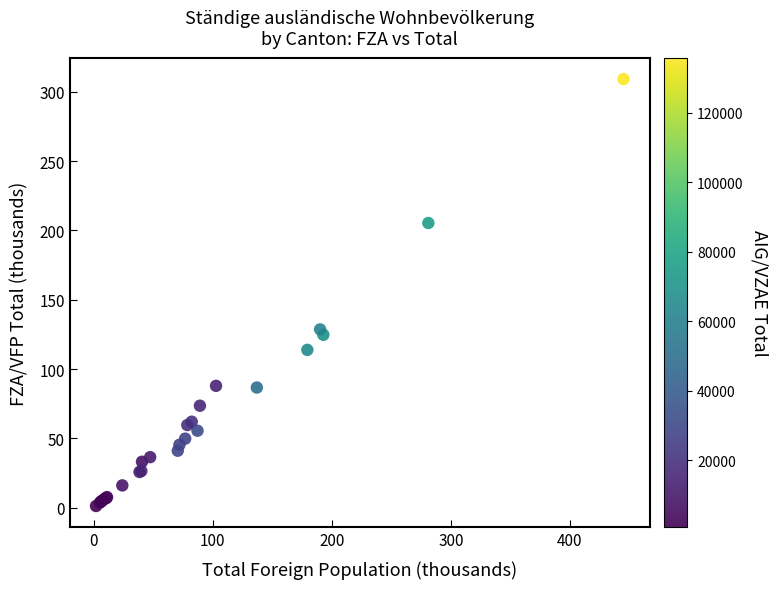

What Y value in the scatter plot is closest to 155?

128.6